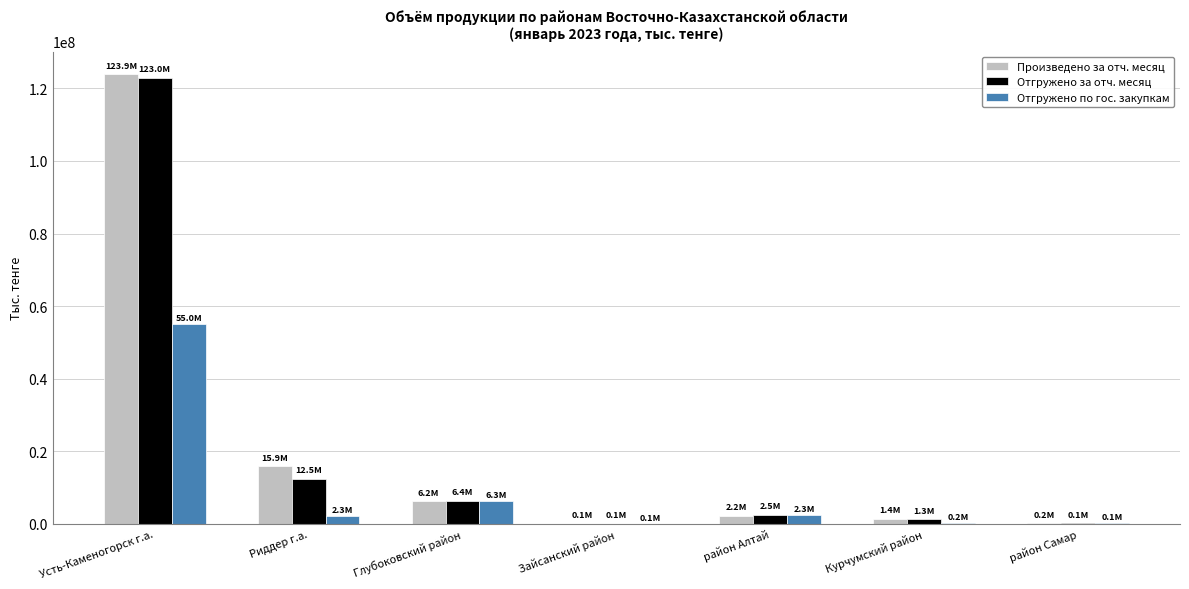

What is the sum of all Отгружено по гос. закупкам values?

66381980